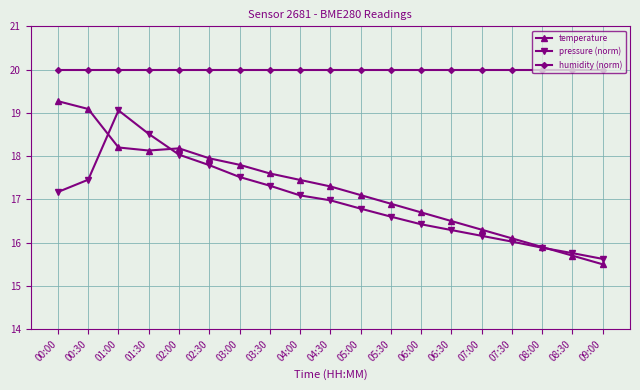

The humidity (norm) series shows 20.0 at 07:00. True or false?

True